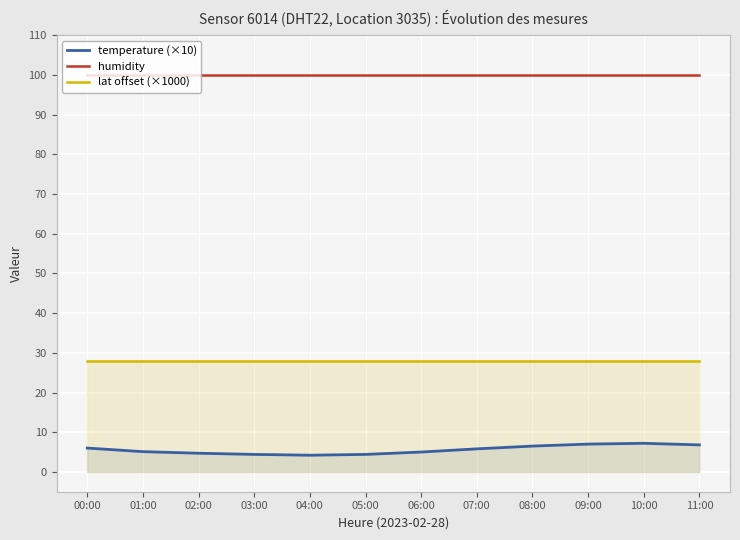

Which category has the lowest value in the lat offset (×1000) series?

00:00